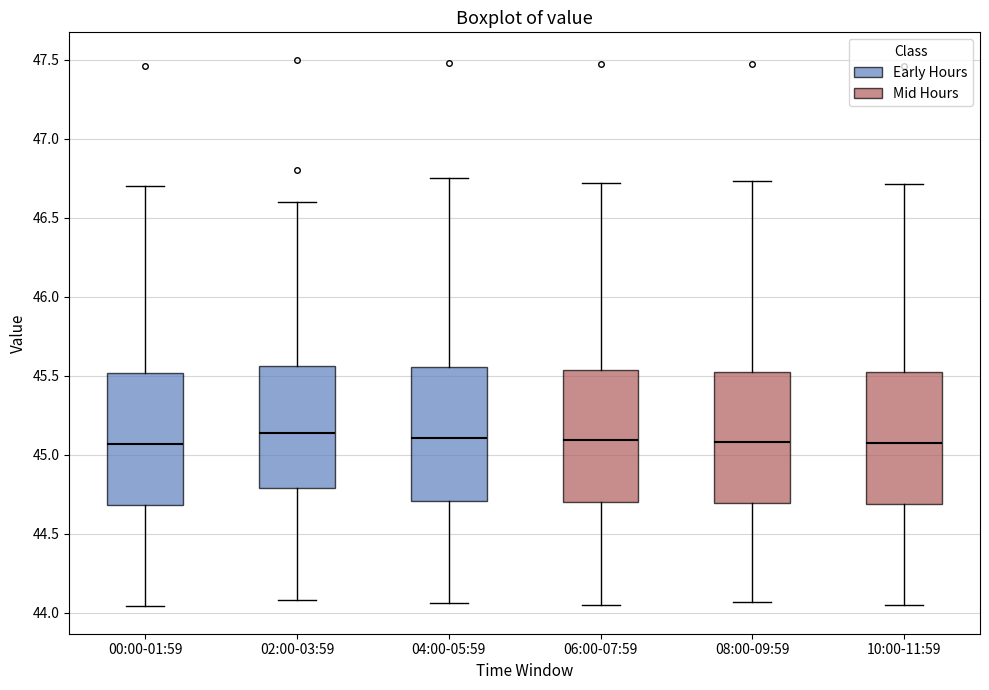

Reading left to right, transcribe this box plot: for each box, give where its median line is, the range the box spans, and where its two whiskers end, as read against the y-axis. The values are not printed on the chart, so give them approximately, as read against the axis.

00:00-01:59: median 45.05, box 44.70 to 45.50, whiskers 44.05 to 46.70
02:00-03:59: median 45.15, box 44.80 to 45.55, whiskers 44.10 to 46.60
04:00-05:59: median 45.10, box 44.70 to 45.55, whiskers 44.05 to 46.75
06:00-07:59: median 45.10, box 44.70 to 45.55, whiskers 44.05 to 46.70
08:00-09:59: median 45.10, box 44.70 to 45.55, whiskers 44.05 to 46.75
10:00-11:59: median 45.10, box 44.70 to 45.55, whiskers 44.05 to 46.70